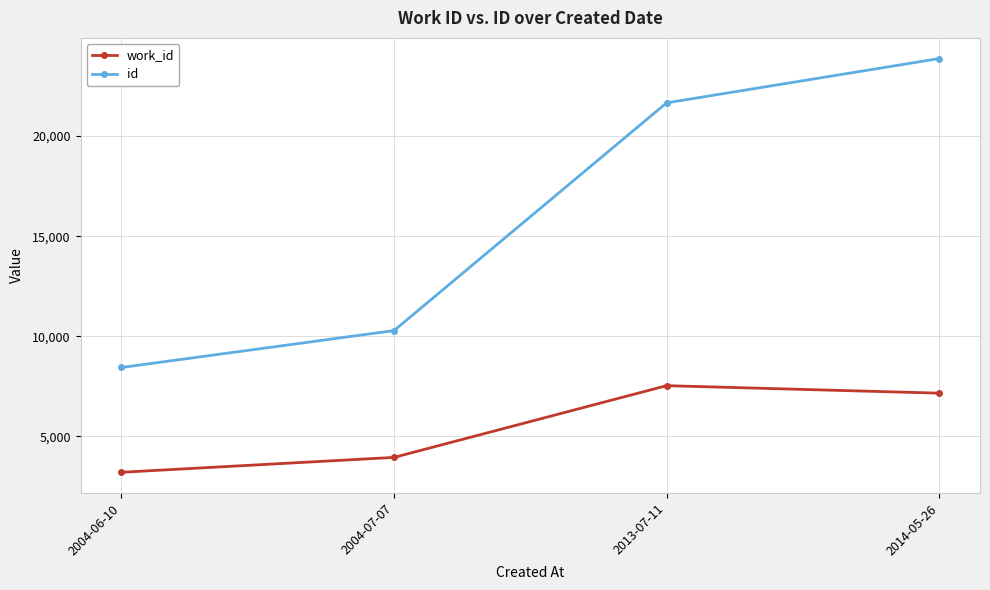

At which label is work_id closest to 5375?

2004-07-07